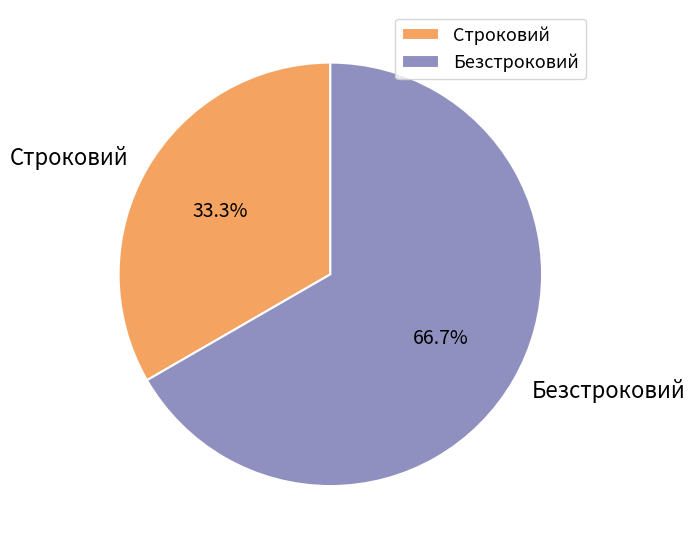

Does Строковий represent more than half of the total?

No